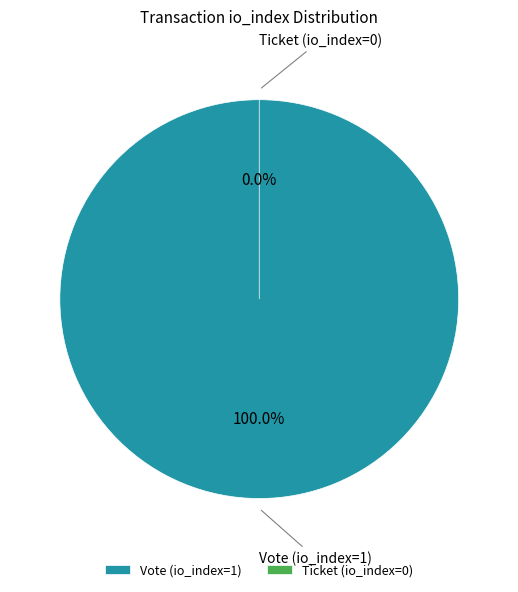

The Vote (io_index=1) slice represents 92% of the pie. True or false?

False